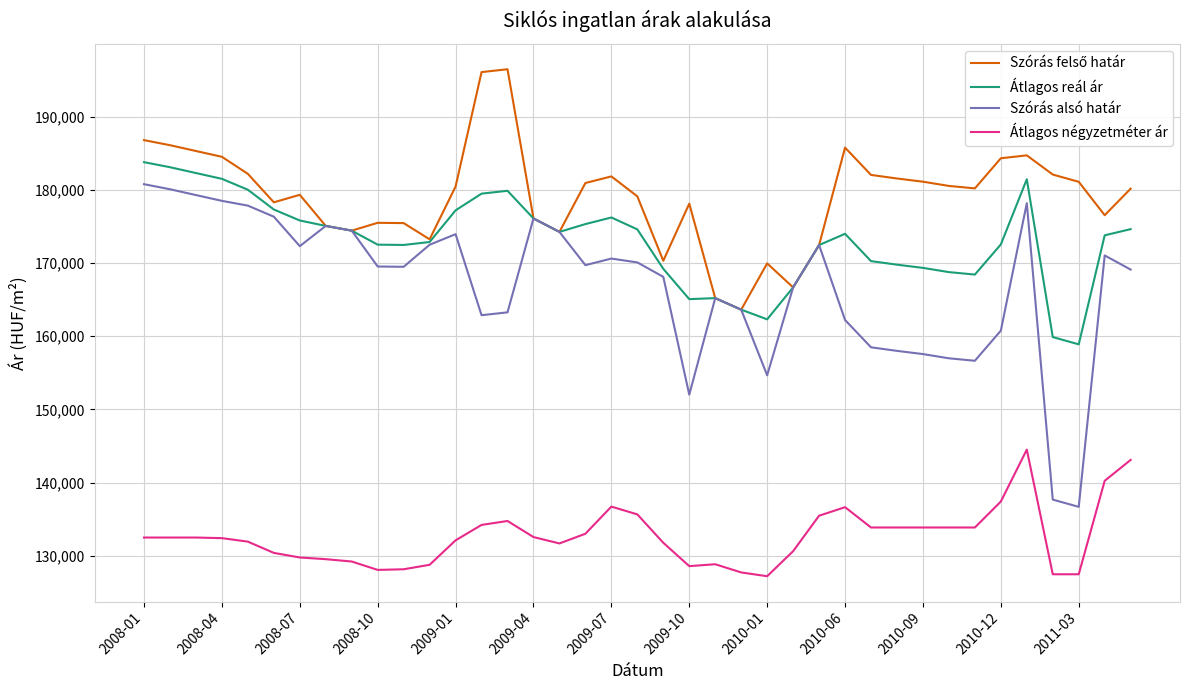

What is the smallest value displayed?

127199